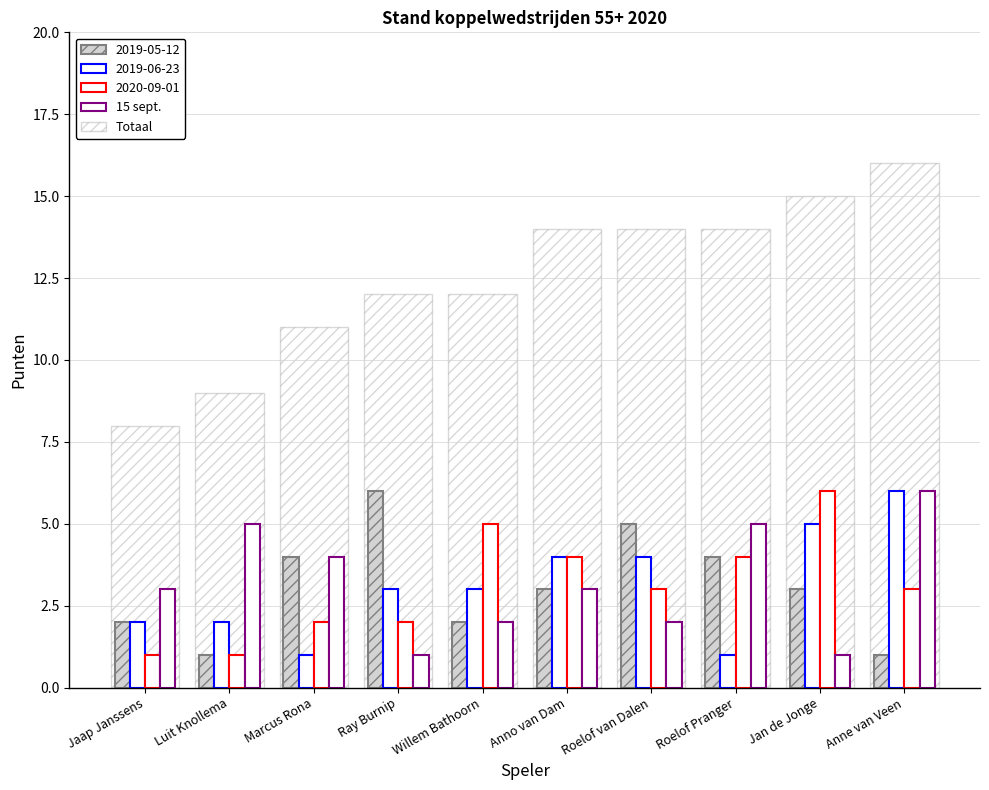

Does the chart contain any negative values?

No